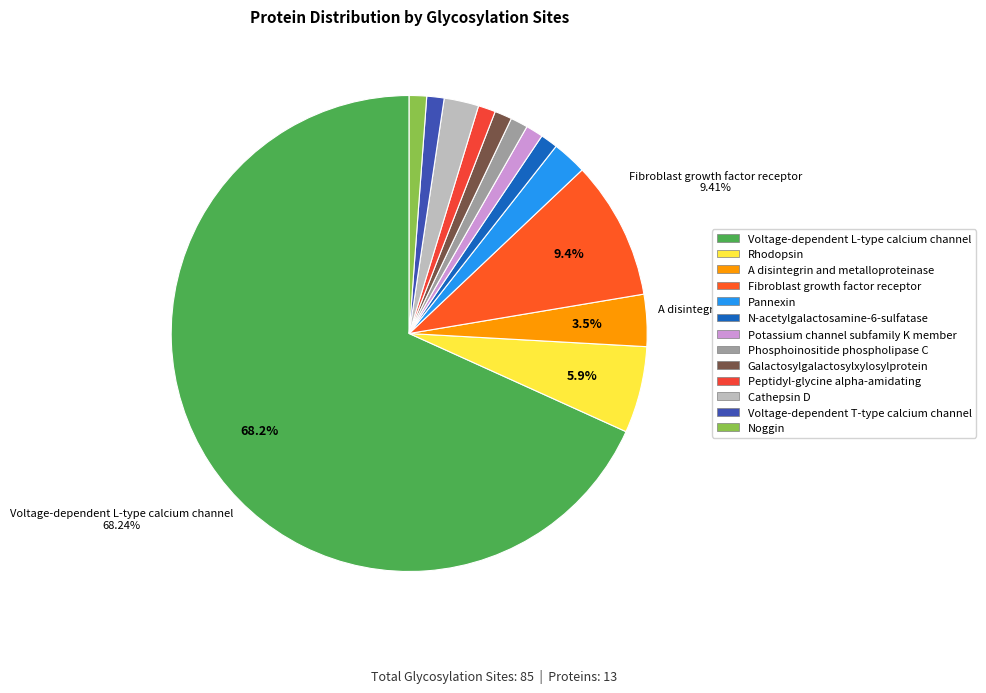

Rank the categories by value from highest to lowest.

Voltage-dependent L-type calcium channel, Fibroblast growth factor receptor, Rhodopsin, A disintegrin and metalloproteinase, Pannexin, Cathepsin D, N-acetylgalactosamine-6-sulfatase, Potassium channel subfamily K member, Phosphoinositide phospholipase C, Galactosylgalactosylxylosylprotein, Peptidyl-glycine alpha-amidating, Voltage-dependent T-type calcium channel, Noggin